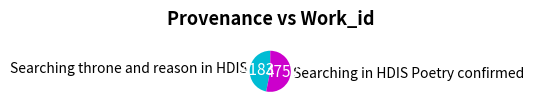

Which category has the biggest portion of the pie?

Searching in HDIS Poetry confirmed